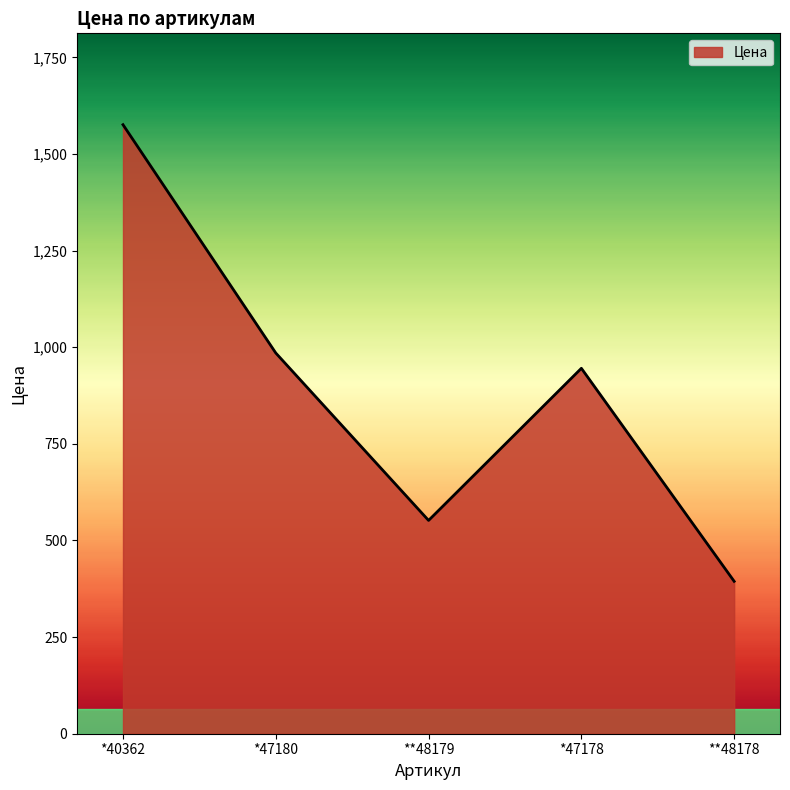

What is the ratio of the value at *47178 to the value at *47180?

1.0